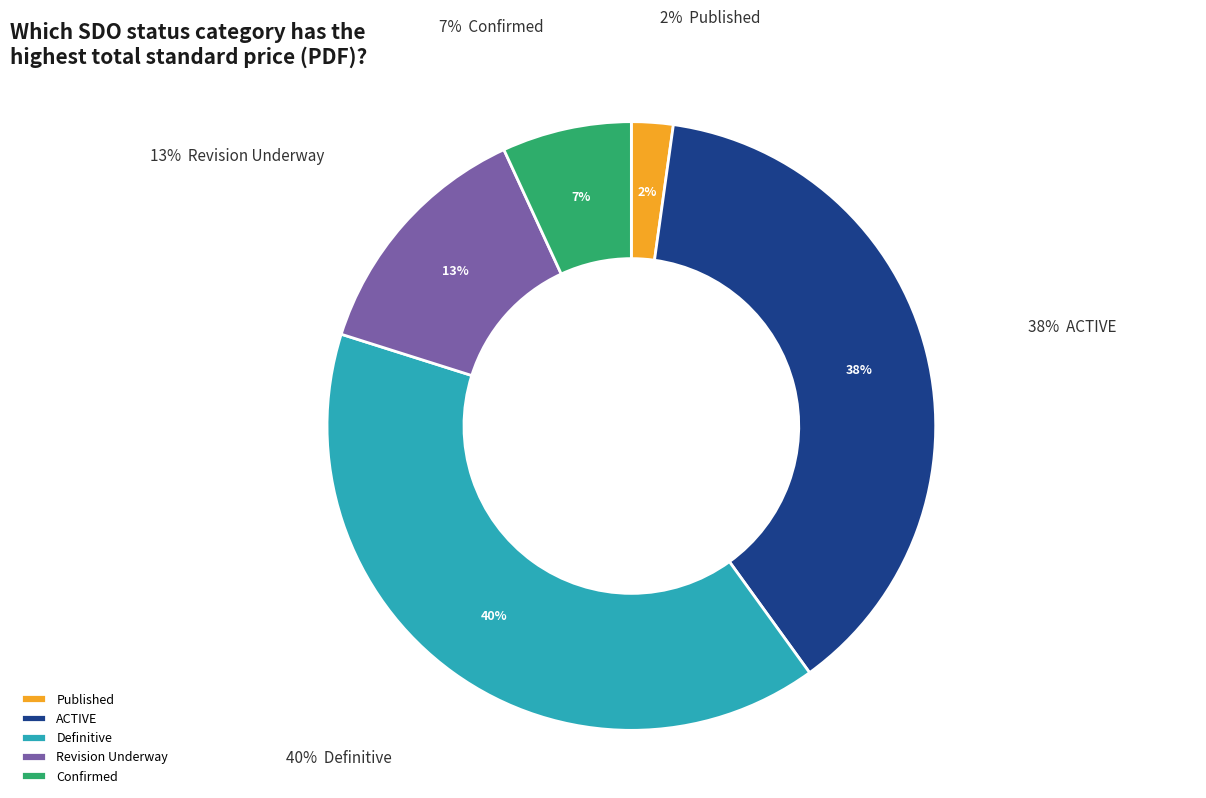

How many segments does this pie chart have?

5